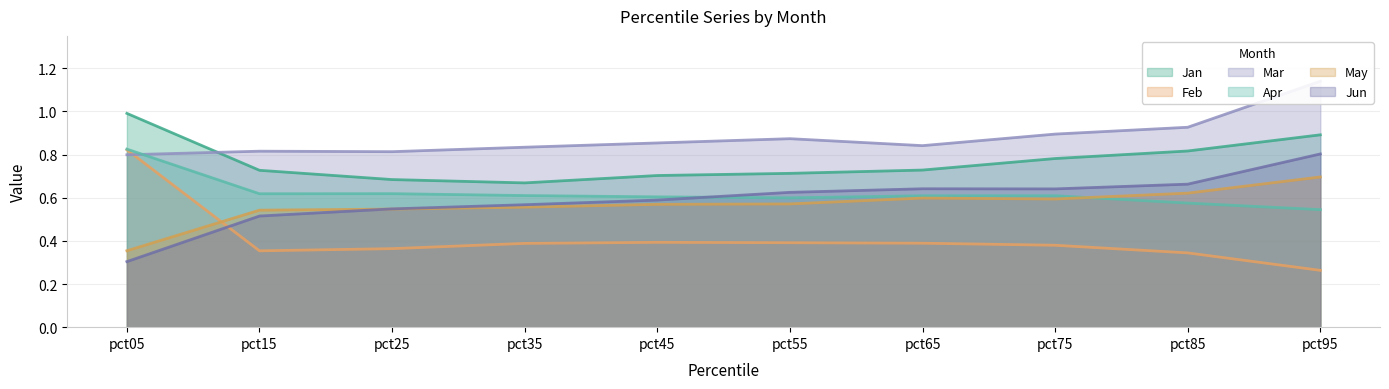

Reading left to right, list all the values displayed in this chart.

Jan: pct05=1.0	pct15=0.7	pct25=0.7	pct35=0.7	pct45=0.7	pct55=0.7	pct65=0.7	pct75=0.8	pct85=0.8	pct95=0.9
Feb: pct05=0.8	pct15=0.4	pct25=0.4	pct35=0.4	pct45=0.4	pct55=0.4	pct65=0.4	pct75=0.4	pct85=0.3	pct95=0.3
Mar: pct05=0.8	pct15=0.8	pct25=0.8	pct35=0.8	pct45=0.9	pct55=0.9	pct65=0.8	pct75=0.9	pct85=0.9	pct95=1.1
Apr: pct05=0.8	pct15=0.6	pct25=0.6	pct35=0.6	pct45=0.6	pct55=0.6	pct65=0.6	pct75=0.6	pct85=0.6	pct95=0.5
May: pct05=0.4	pct15=0.5	pct25=0.5	pct35=0.6	pct45=0.6	pct55=0.6	pct65=0.6	pct75=0.6	pct85=0.6	pct95=0.7
Jun: pct05=0.3	pct15=0.5	pct25=0.5	pct35=0.6	pct45=0.6	pct55=0.6	pct65=0.6	pct75=0.6	pct85=0.7	pct95=0.8